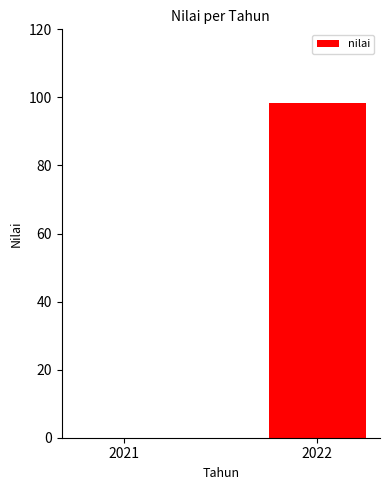

What is the change in value from 2021 to 2022?

+98.4